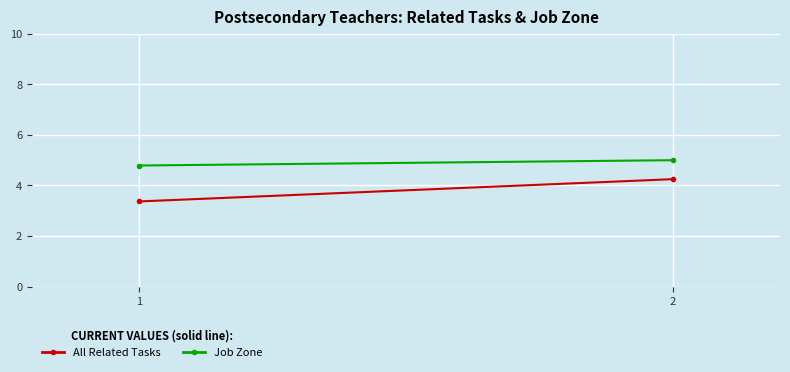

What is the average value of the Job Zone series?

4.9